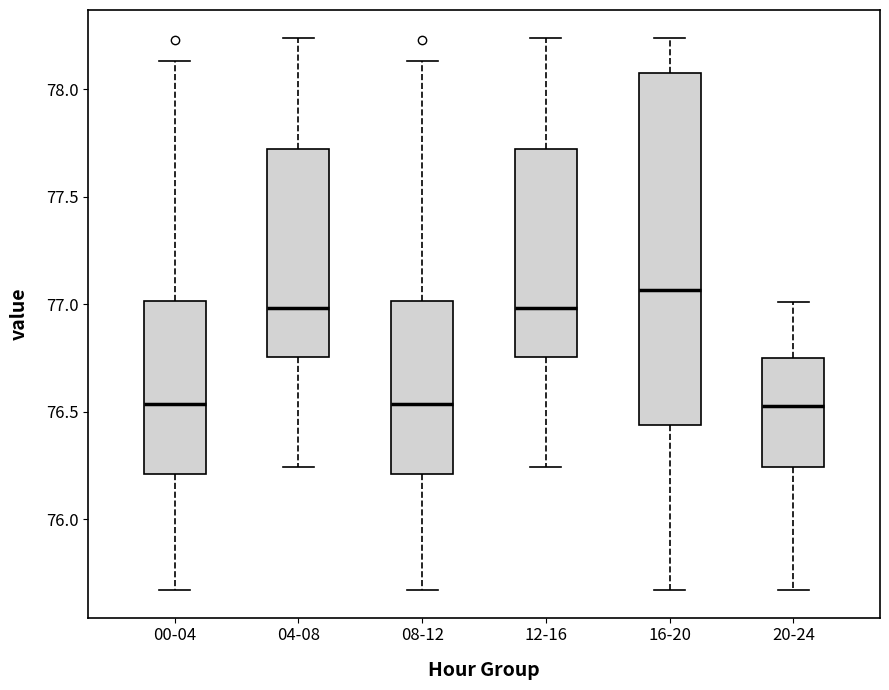

Where does the median line of the box for 20-24 sit on the y-axis? The values are not printed on the chart, so give them approximately, as read against the axis.

76.55